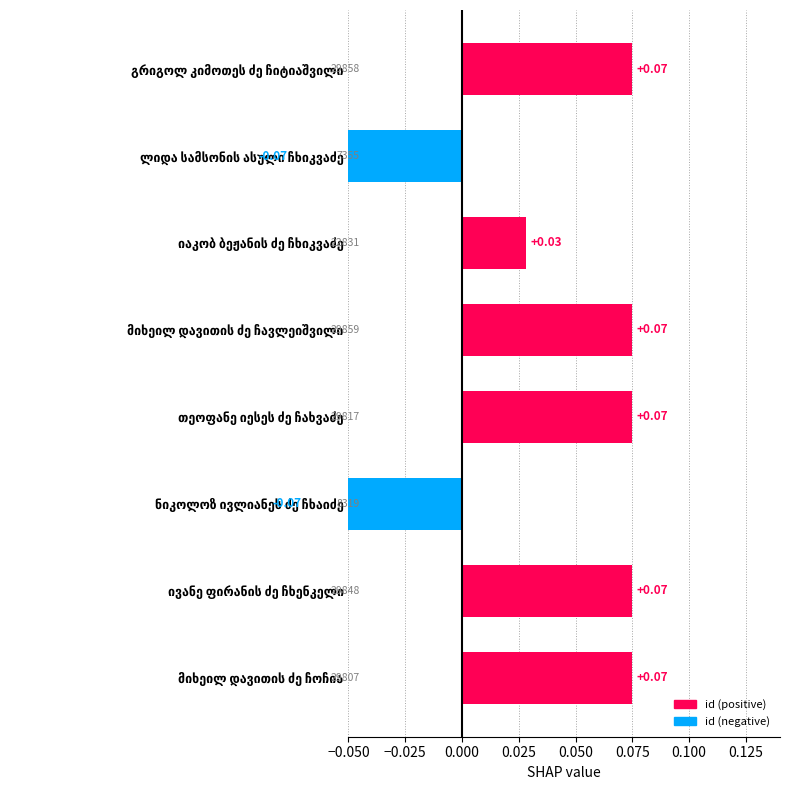

Reading left to right, list all the values displayed in this chart.

0.1	-0.1	0.0	0.1	0.1	-0.1	0.1	0.1